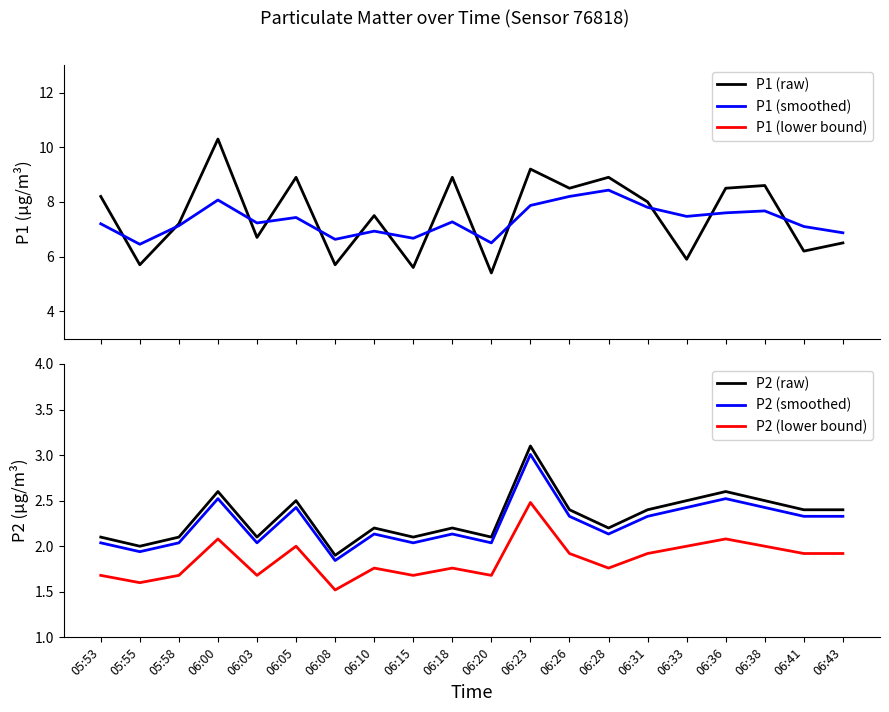

What is the maximum value for P1 (smoothed)?

8.4